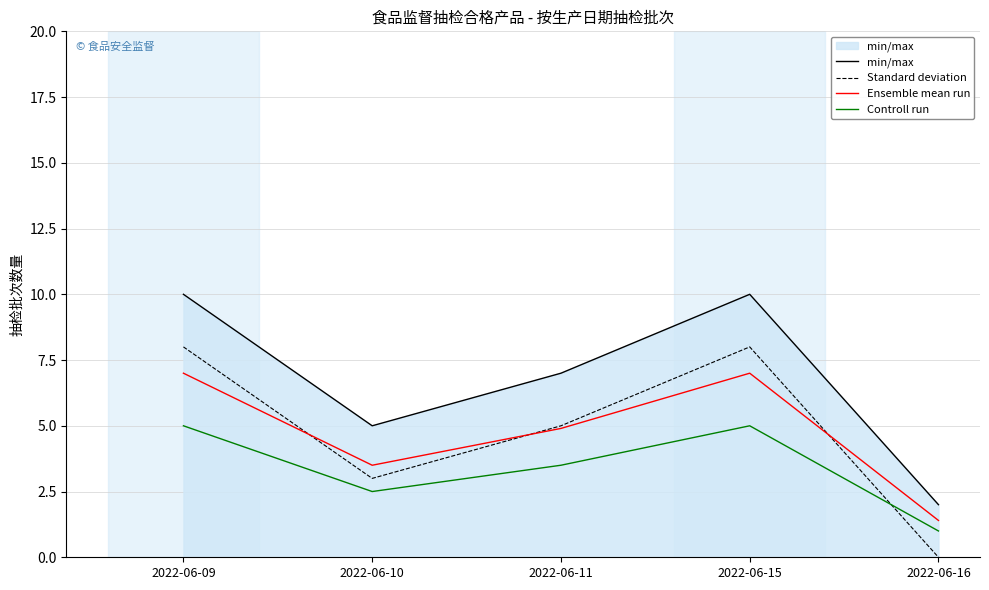

Reading left to right, transcribe all the data shown in this chart.

min/max: 2022-06-09=10.0	2022-06-10=5.0	2022-06-11=7.0	2022-06-15=10.0	2022-06-16=2.0
Standard deviation: 2022-06-09=8.0	2022-06-10=3.0	2022-06-11=5.0	2022-06-15=8.0	2022-06-16=0.0
Ensemble mean run: 2022-06-09=7.0	2022-06-10=3.5	2022-06-11=4.9	2022-06-15=7.0	2022-06-16=1.4
Controll run: 2022-06-09=5.0	2022-06-10=2.5	2022-06-11=3.5	2022-06-15=5.0	2022-06-16=1.0